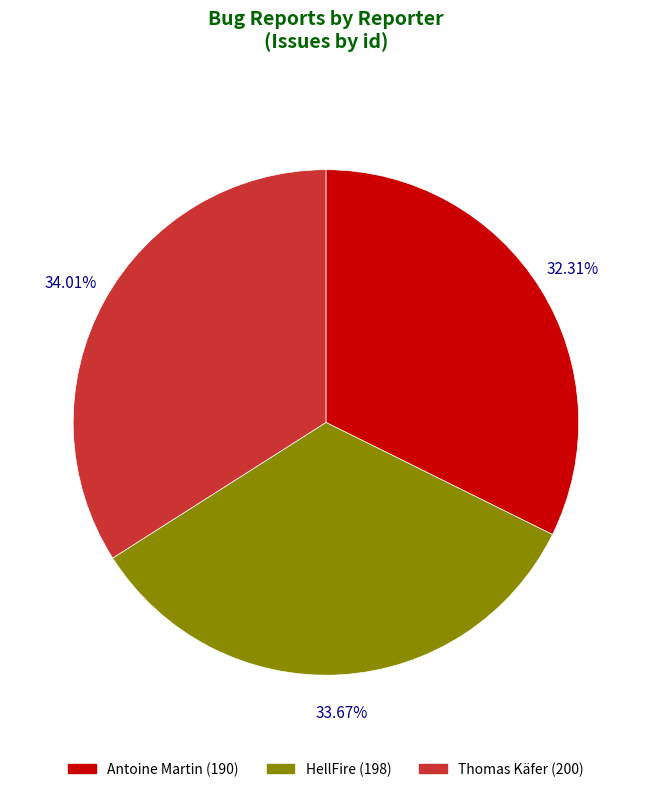

Does Thomas Käfer represent more than half of the total?

No